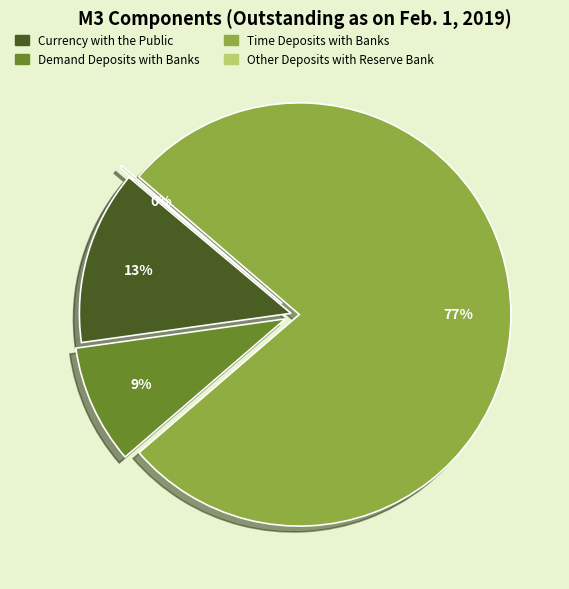

To the nearest percent, what is the difference between the largest and smallest slice percentages?

77%